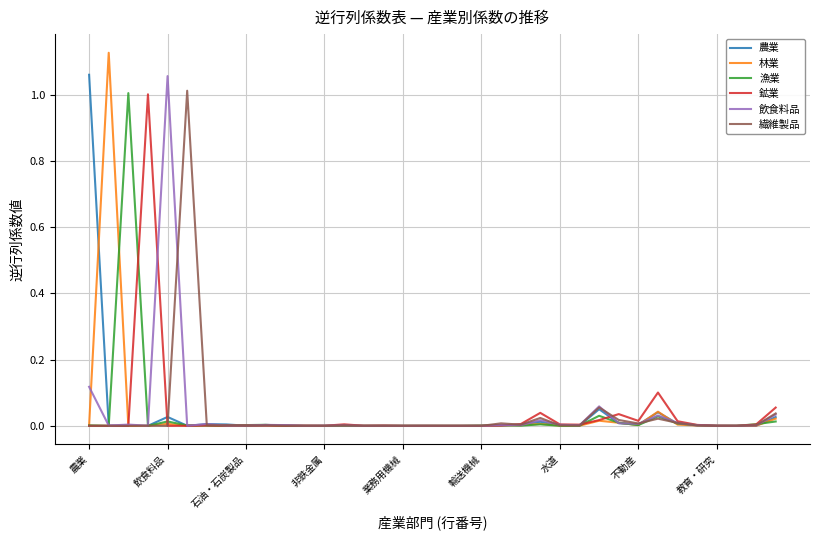

What is the difference between the maximum and second lowest values in the 繊維製品 series?

1.0